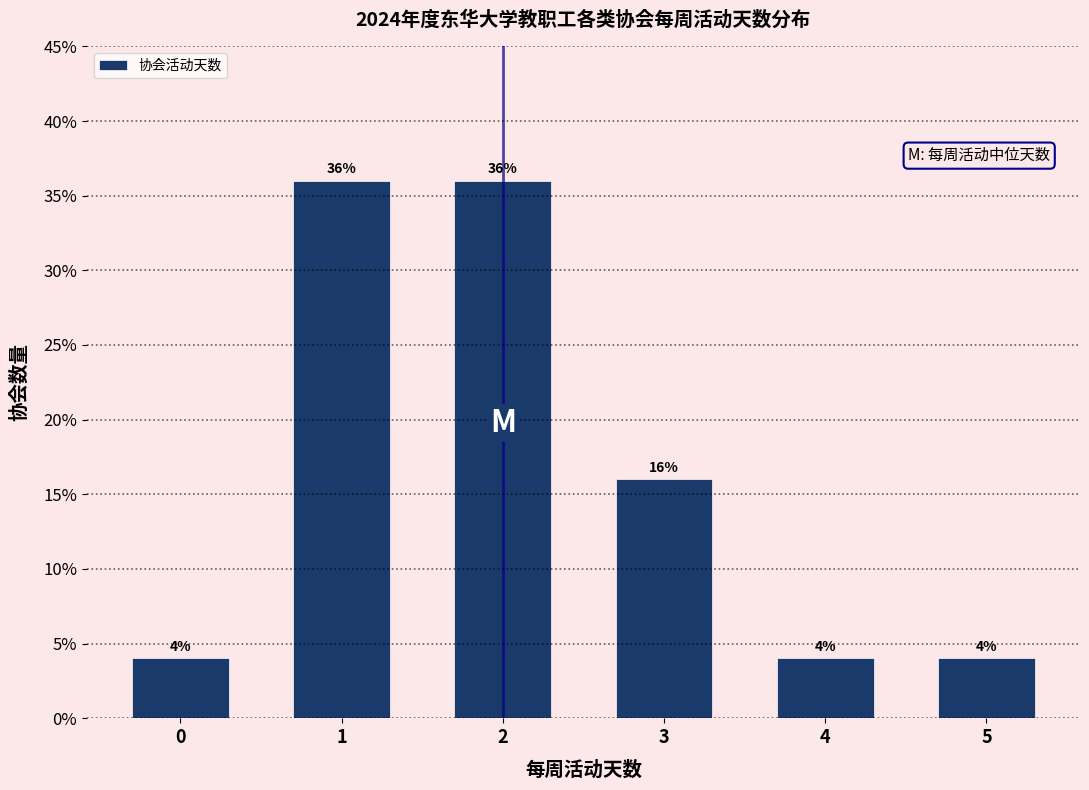

Reading left to right, what are all the values shown in this chart?

4	36	36	16	4	4